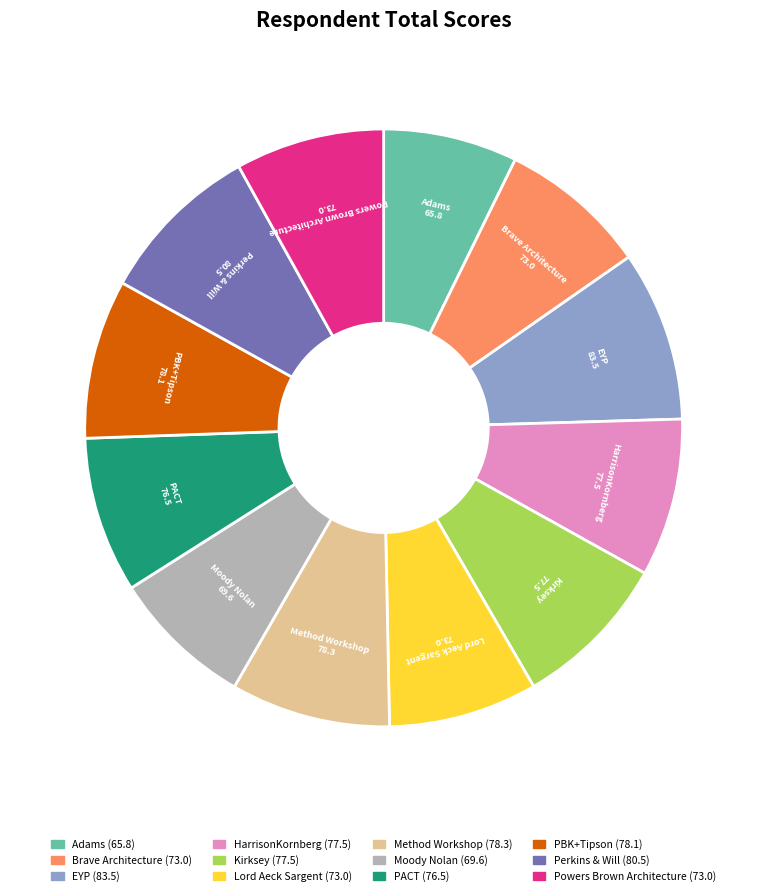

Is it true that HarrisonKornberg is 23% of the pie?

False